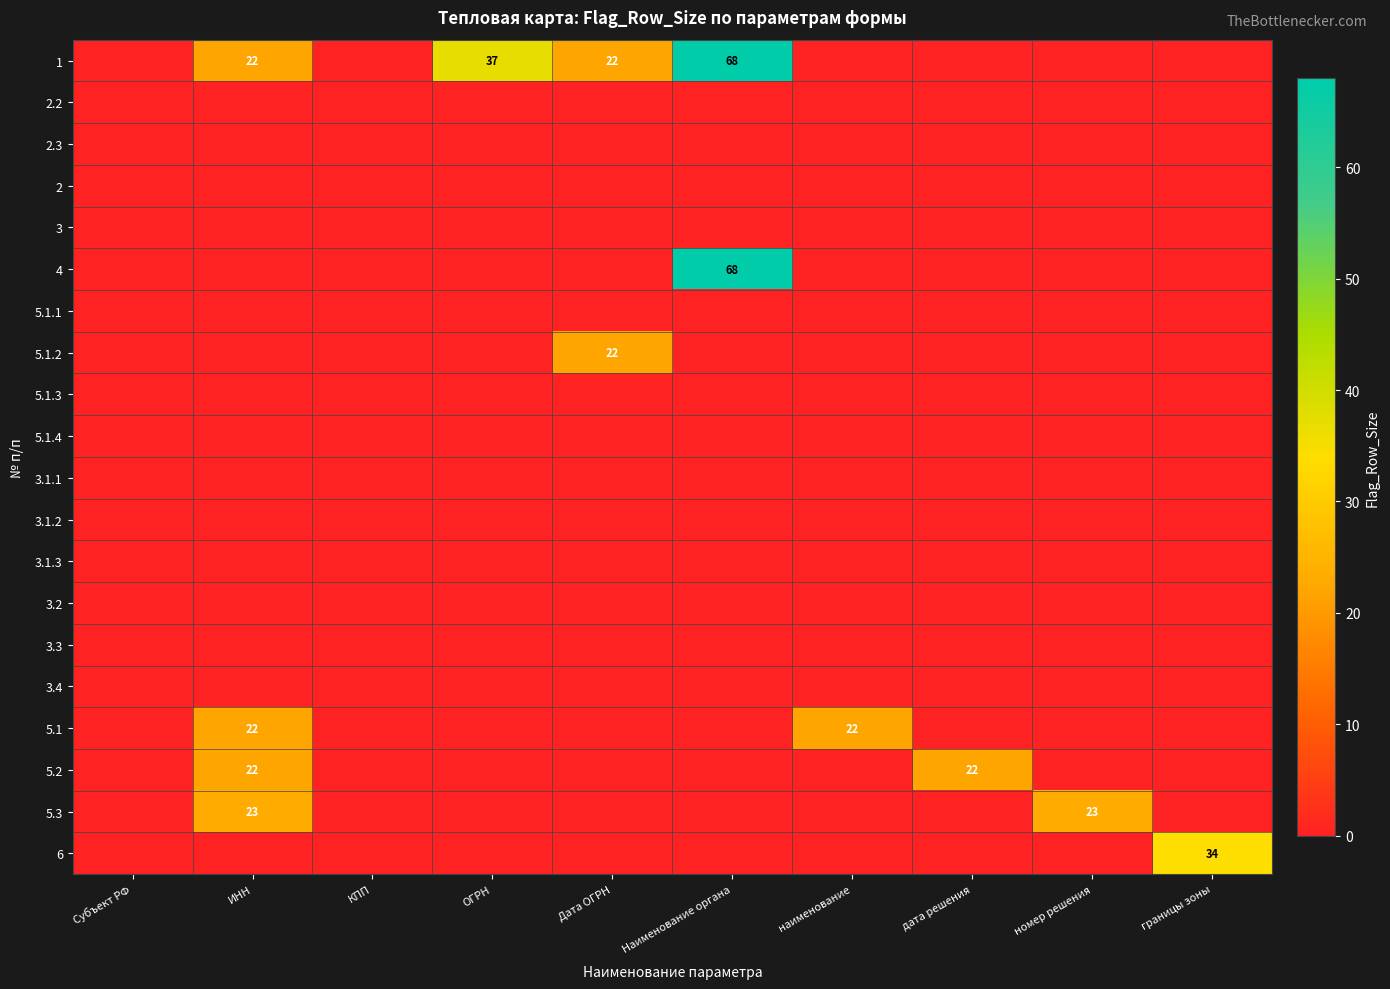

Rank the series by their maximum value, from highest to lowest.

1, 4, 6, 5.3, 5.1.2, 5.1, 5.2, 2.2, 2.3, 2, 3, 5.1.1, 5.1.3, 5.1.4, 3.1.1, 3.1.2, 3.1.3, 3.2, 3.3, 3.4